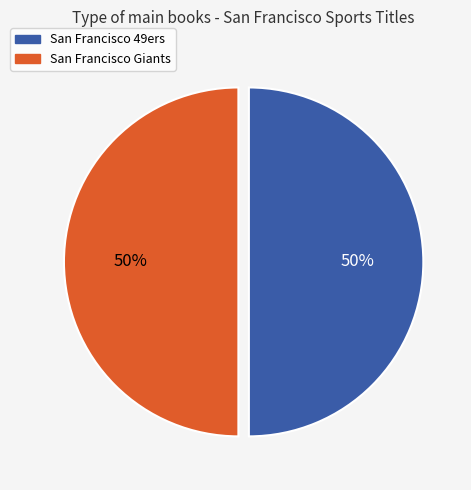

Approximately how many times larger is the value at San Francisco Giants compared to San Francisco 49ers?

1.0